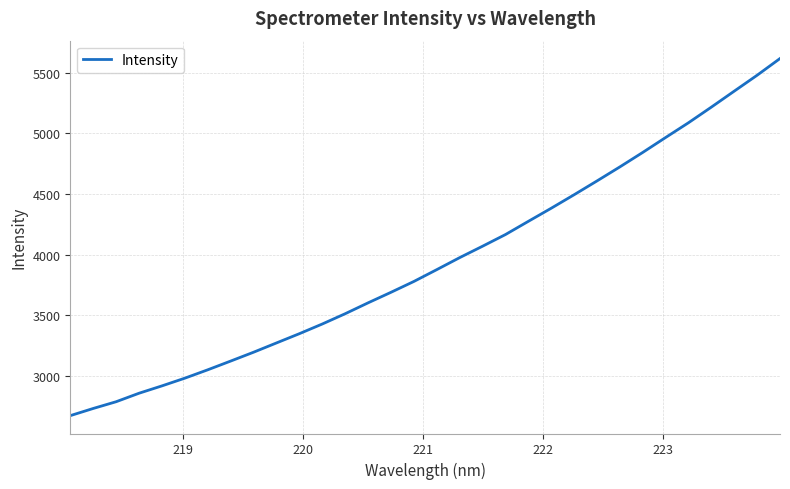

What is the average value?

3939.6